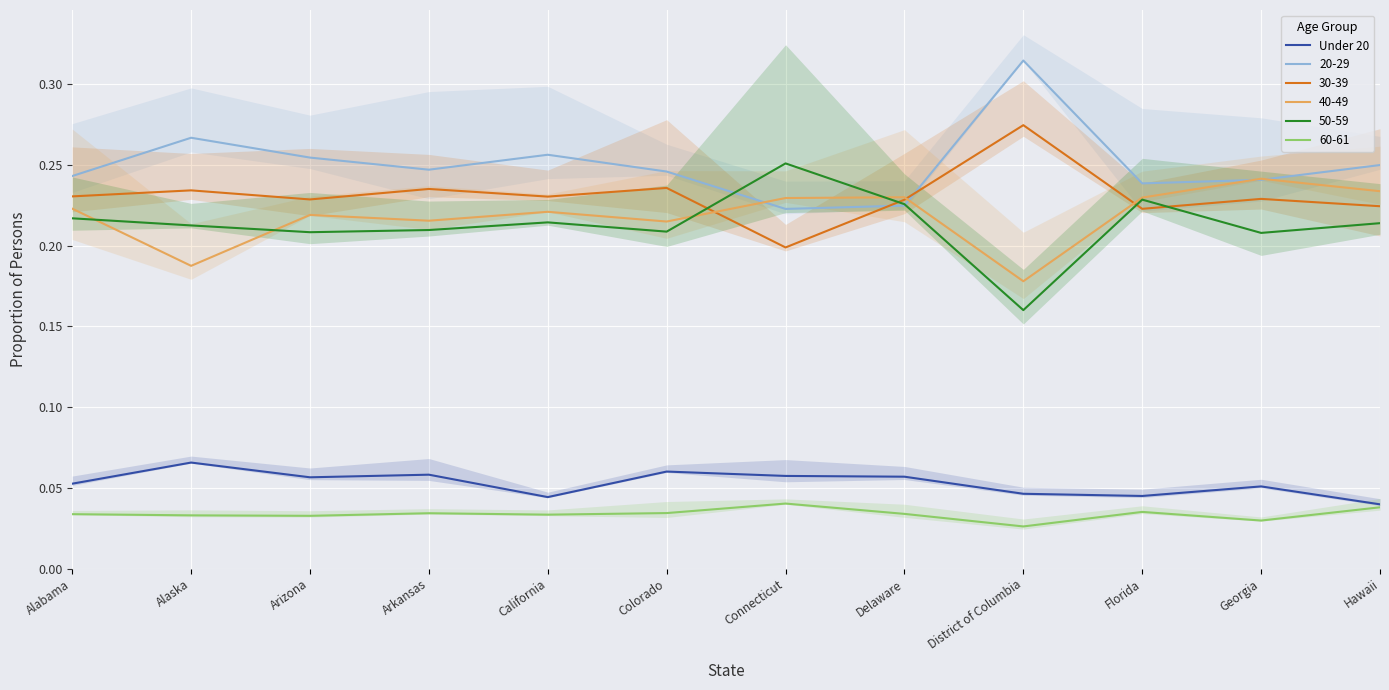

What is the sum of all values?

0.6